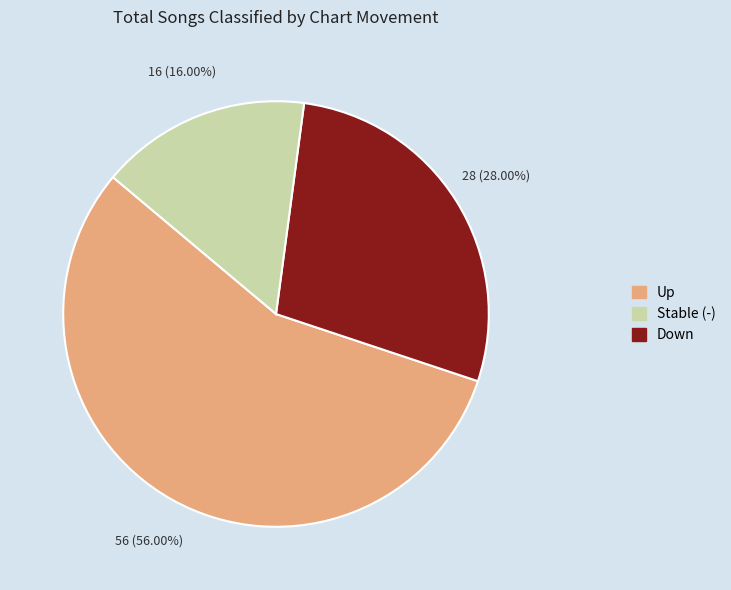

Is there any slice that represents more than half of the pie?

Yes